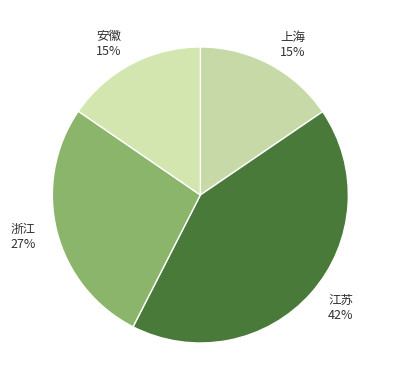

Is it true that 浙江 is 21% of the pie?

False